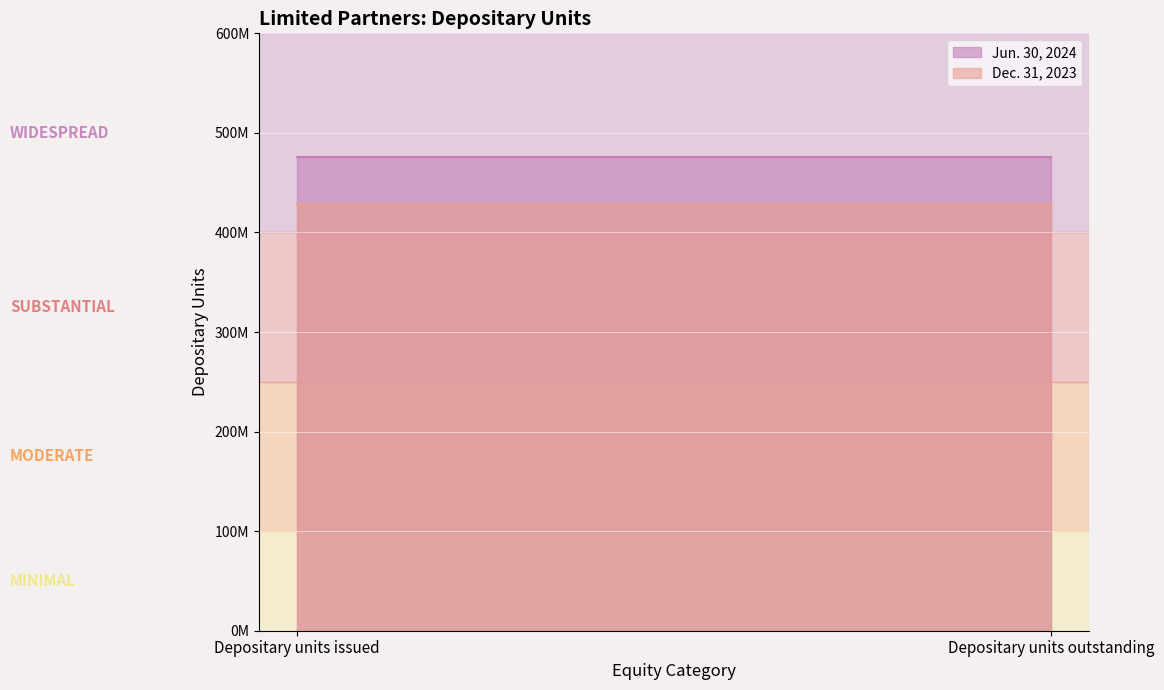

What is the value of the Jun. 30, 2024 point at the 2nd from the left?

475462962